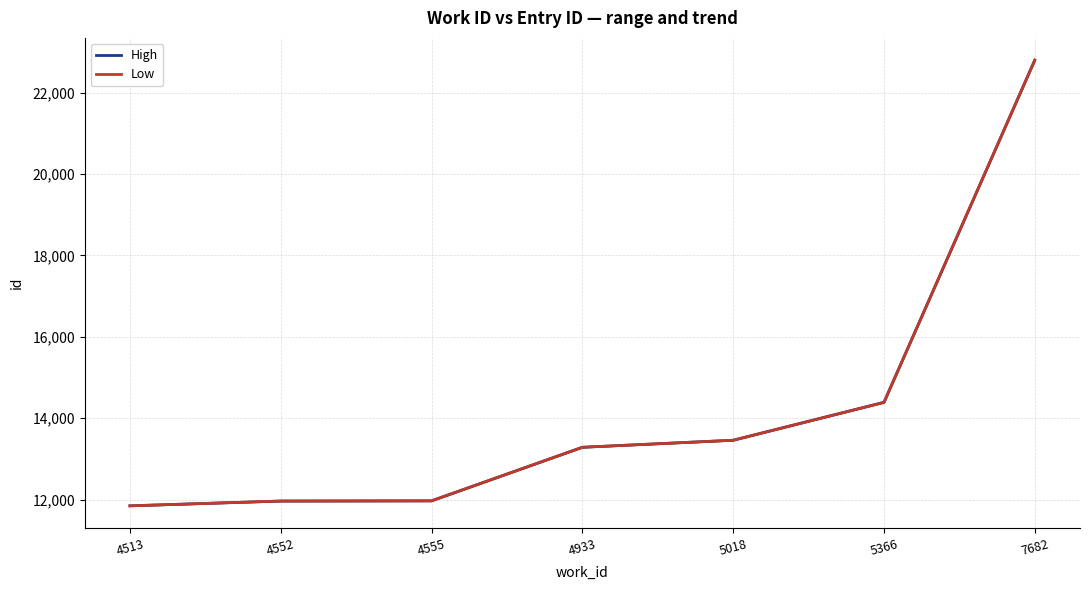

What is the difference between the second highest and minimum values in the Low series?

2540